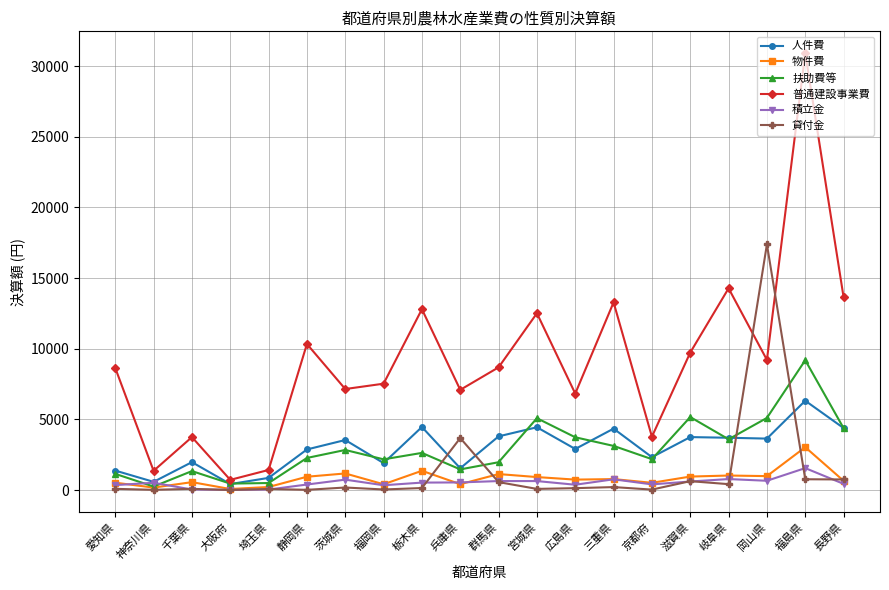

True or false: 貸付金 has more than 2 interior local peaks.

True